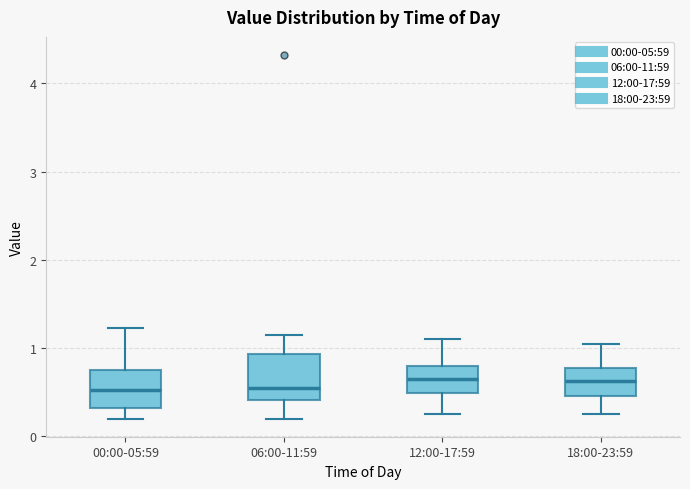

Reading left to right, transcribe this box plot: for each box, give where its median line is, the range the box spans, and where its two whiskers end, as read against the y-axis. The values are not printed on the chart, so give them approximately, as read against the axis.

00:00-05:59: median 0.5, box 0.3 to 0.8, whiskers 0.2 to 1.2
06:00-11:59: median 0.6, box 0.4 to 0.9, whiskers 0.2 to 1.2
12:00-17:59: median 0.7, box 0.5 to 0.8, whiskers 0.3 to 1.1
18:00-23:59: median 0.6, box 0.5 to 0.8, whiskers 0.3 to 1.1